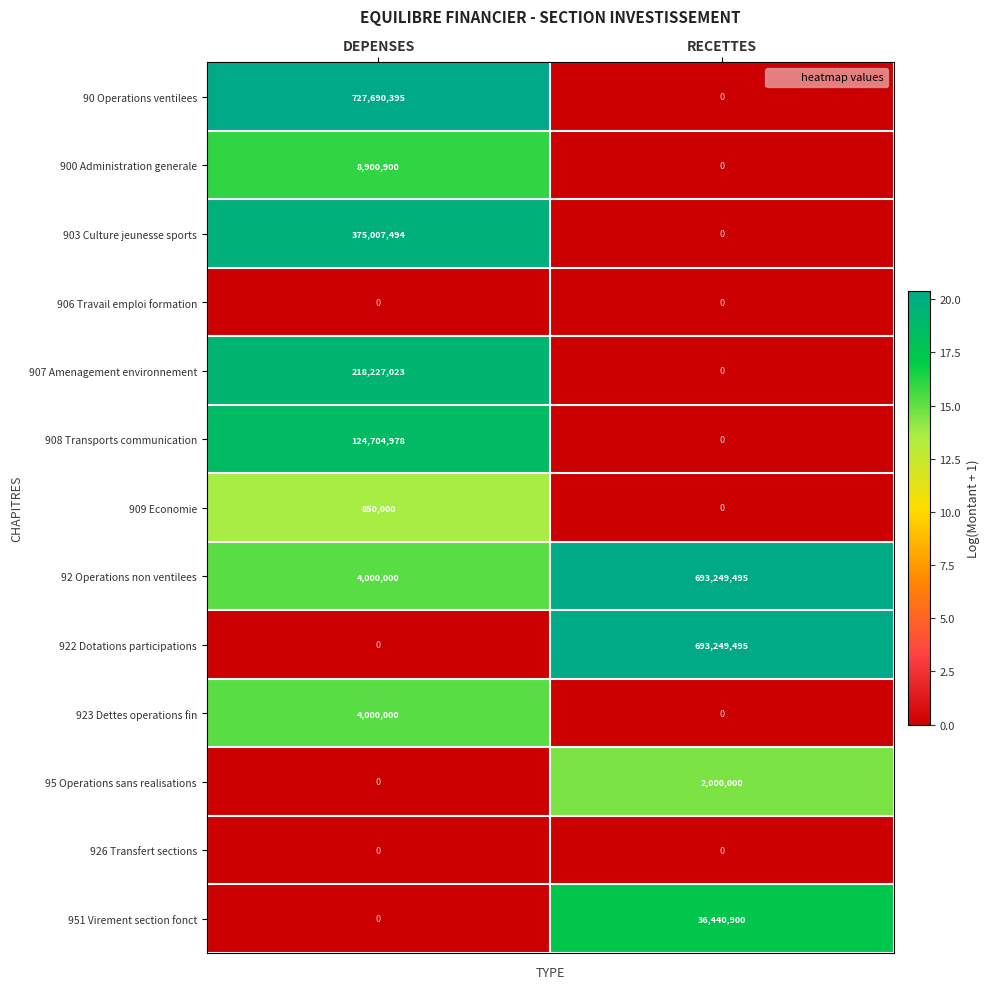

Reading left to right, what are all the values shown in this chart?

90 Operations ventilees: DEPENSES=727690395	RECETTES=0
900 Administration generale: DEPENSES=8900900	RECETTES=0
903 Culture jeunesse sports: DEPENSES=375007494	RECETTES=0
906 Travail emploi formation: DEPENSES=0	RECETTES=0
907 Amenagement environnement: DEPENSES=218227023	RECETTES=0
908 Transports communication: DEPENSES=124704978	RECETTES=0
909 Economie: DEPENSES=850000	RECETTES=0
92 Operations non ventilees: DEPENSES=4000000	RECETTES=693249495
922 Dotations participations: DEPENSES=0	RECETTES=693249495
923 Dettes operations fin: DEPENSES=4000000	RECETTES=0
95 Operations sans realisations: DEPENSES=0	RECETTES=2000000
926 Transfert sections: DEPENSES=0	RECETTES=0
951 Virement section fonct: DEPENSES=0	RECETTES=36440900